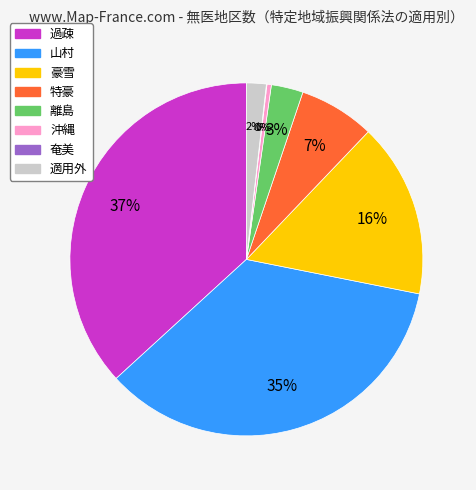

Is there any slice that represents more than half of the pie?

No